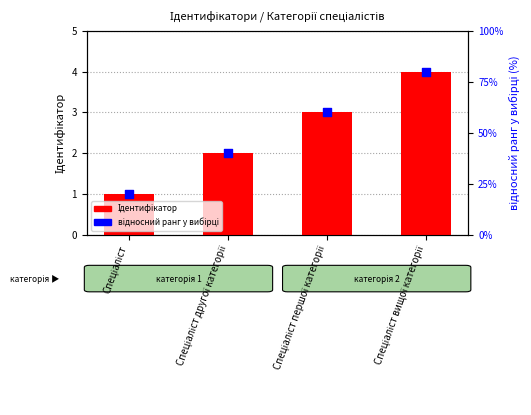

Which series contains the highest Y value?

відносний ранг у вибірці